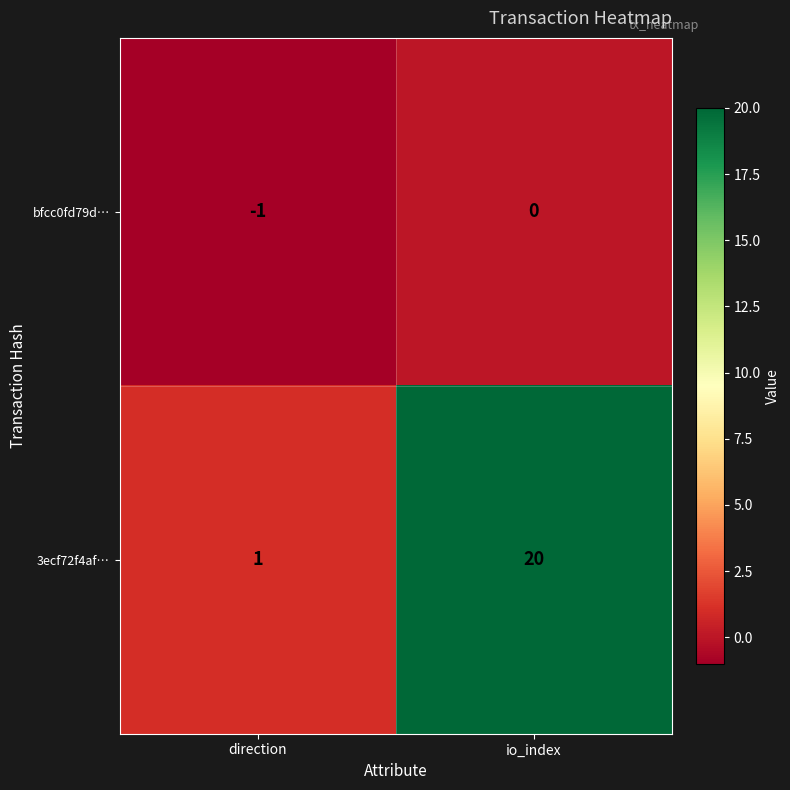

Which label corresponds to the largest value in the chart?

io_index